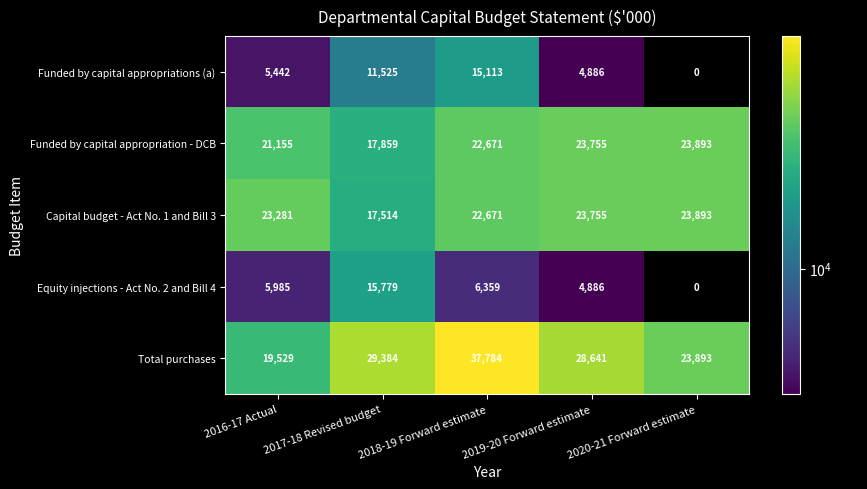

What is the difference between the maximum and minimum values in the Capital budget - Act No. 1 and Bill 3 series?

6379